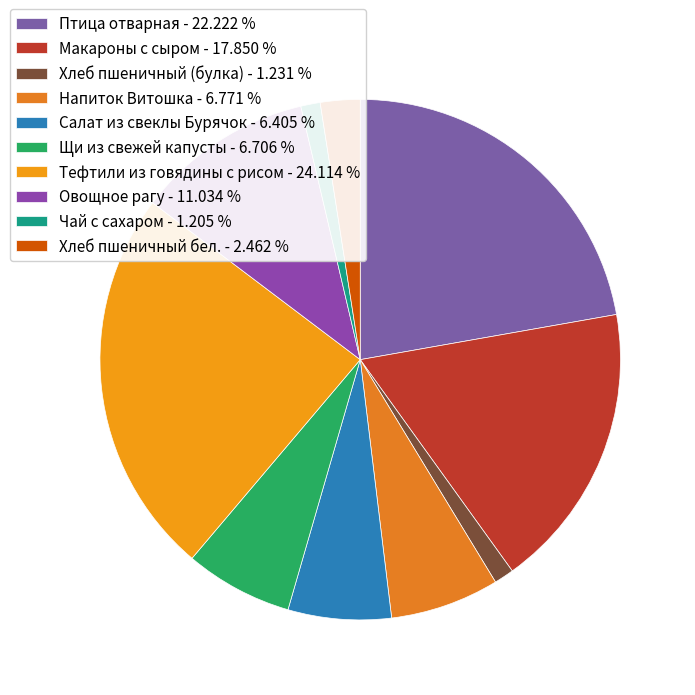

How many slices are in this pie chart?

10